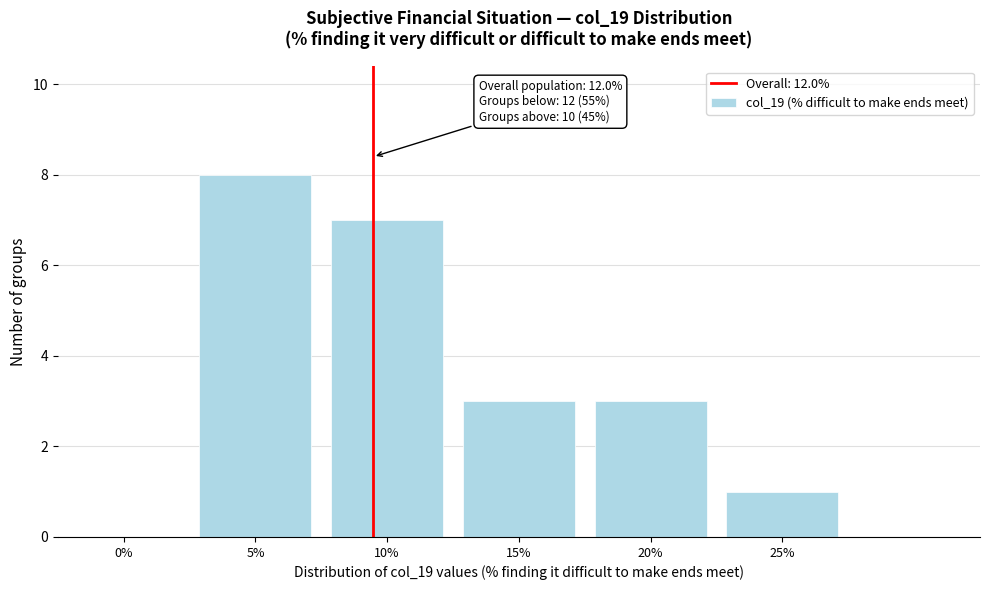

Reading right to left, list all the values displayed in this chart.

25%=1	20%=3	15%=3	10%=7	5%=8	0%=0